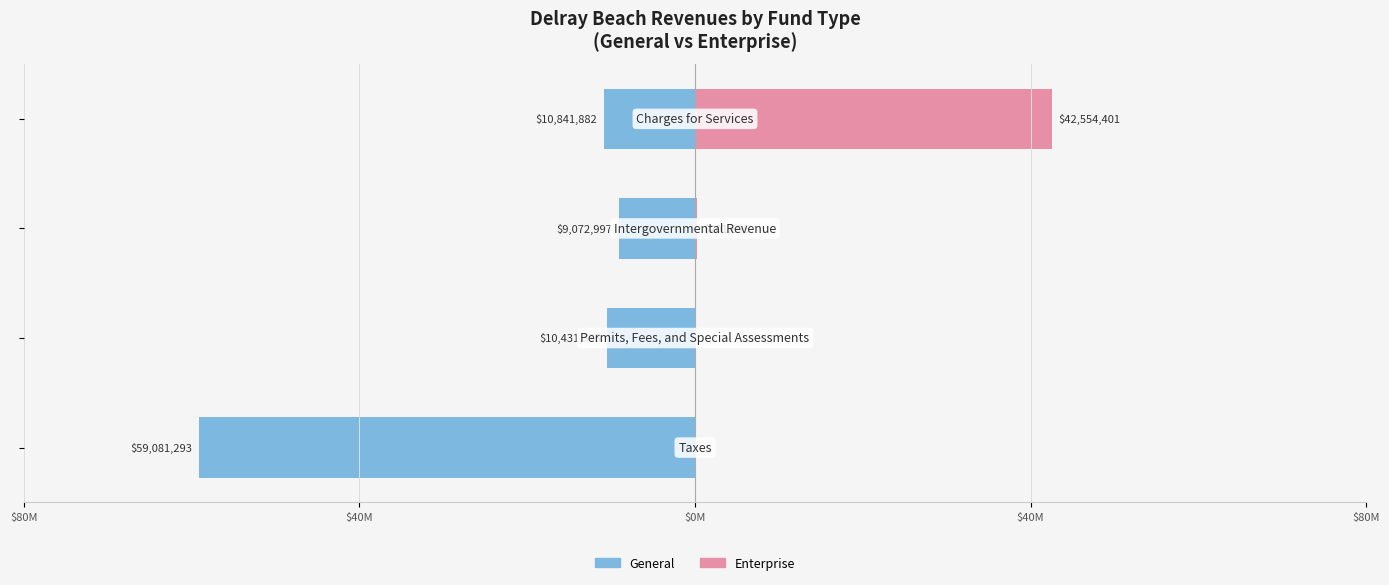

Which has a higher value, $0M or $80M?

$0M